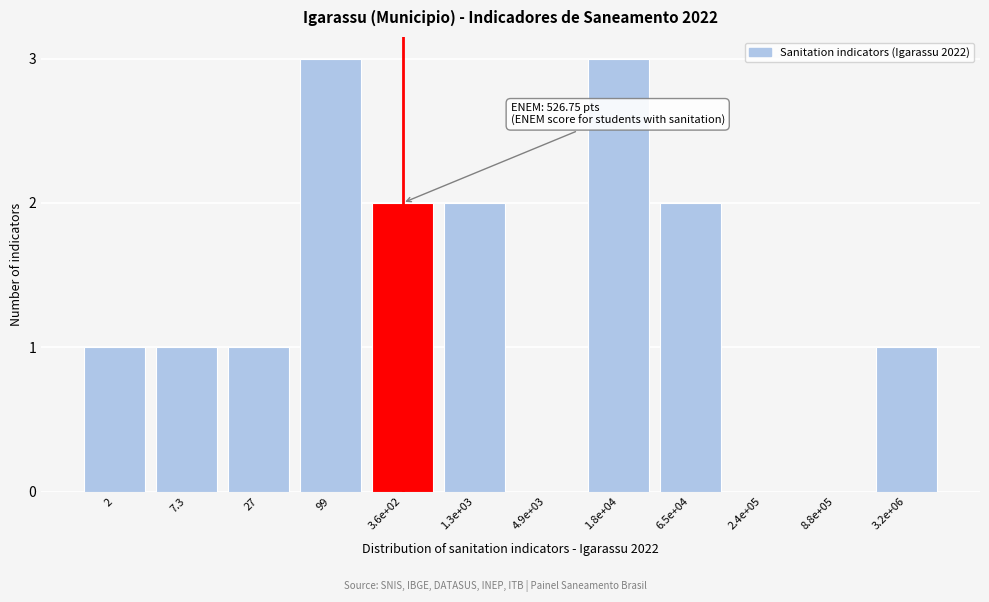

Reading right to left, what are all the values shown in this chart?

3.2e+06=1	8.8e+05=0	2.4e+05=0	6.5e+04=2	1.8e+04=3	4.9e+03=0	1.3e+03=2	3.6e+02=2	99=3	27=1	7.3=1	2=1